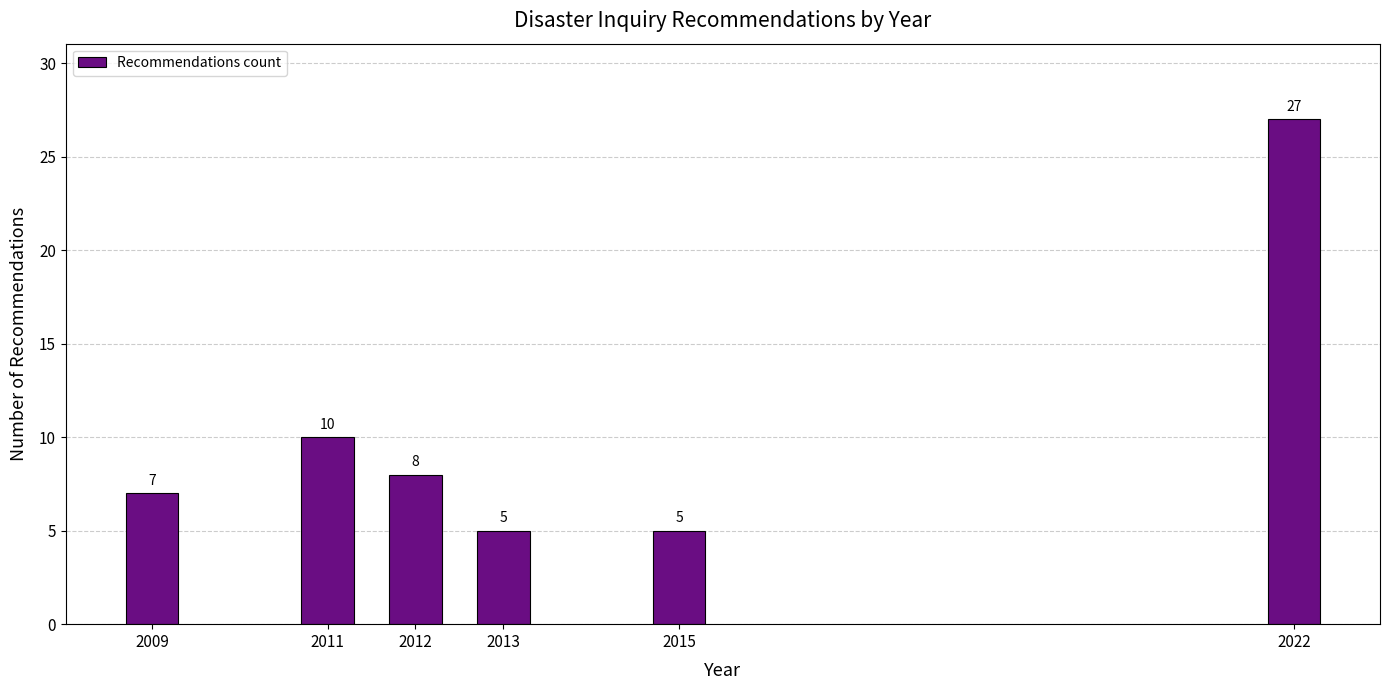

Reading right to left, list all the values displayed in this chart.

2022=27	2015=5	2013=5	2012=8	2011=10	2009=7